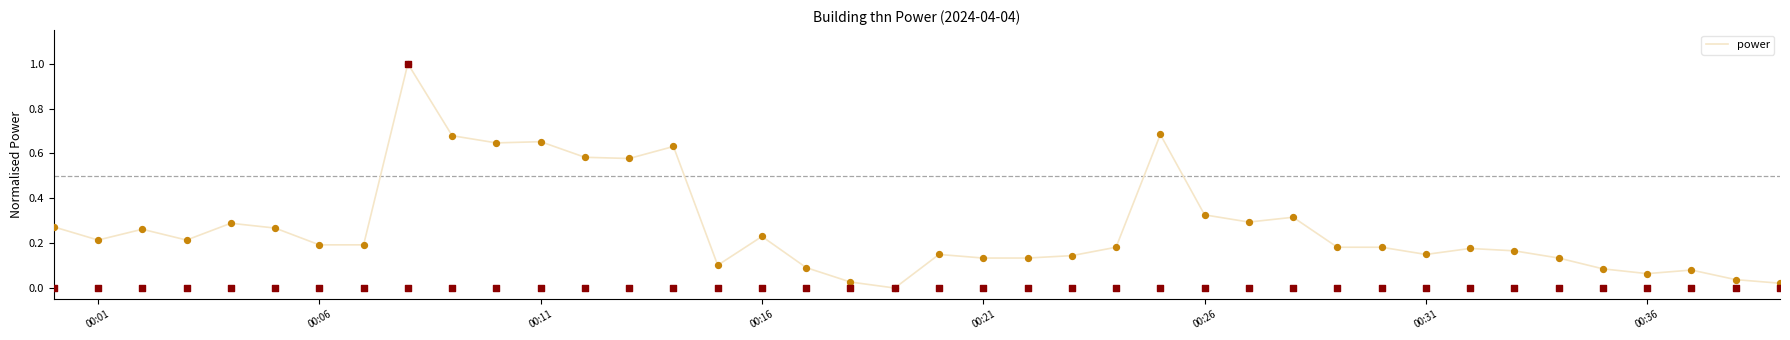

Is it true that power equals 0.2 at 00:31?

False